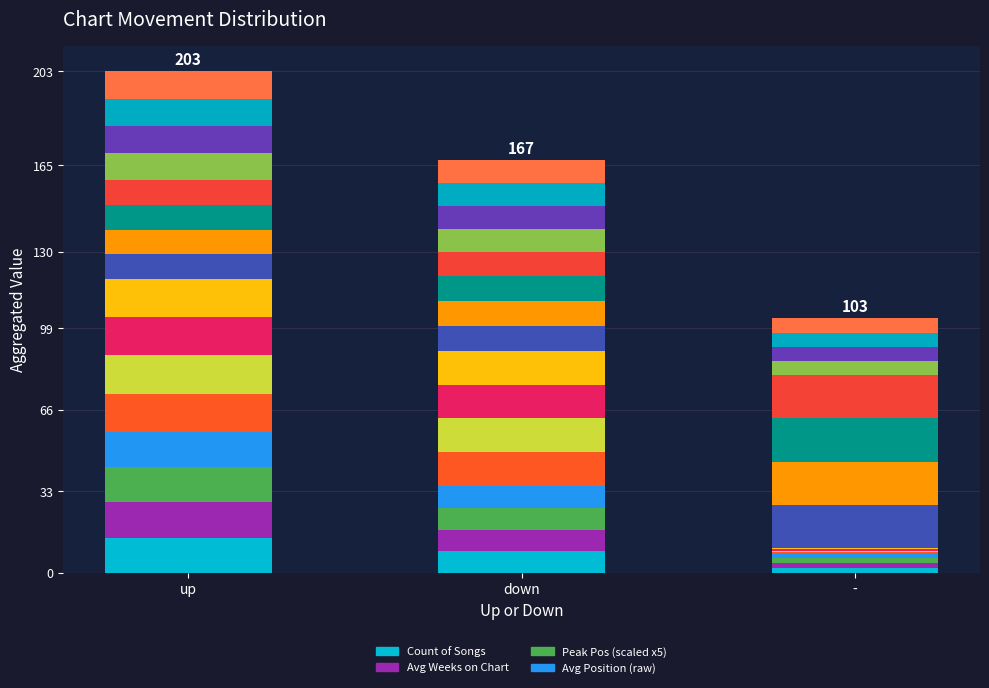

What position from the right is down?

2